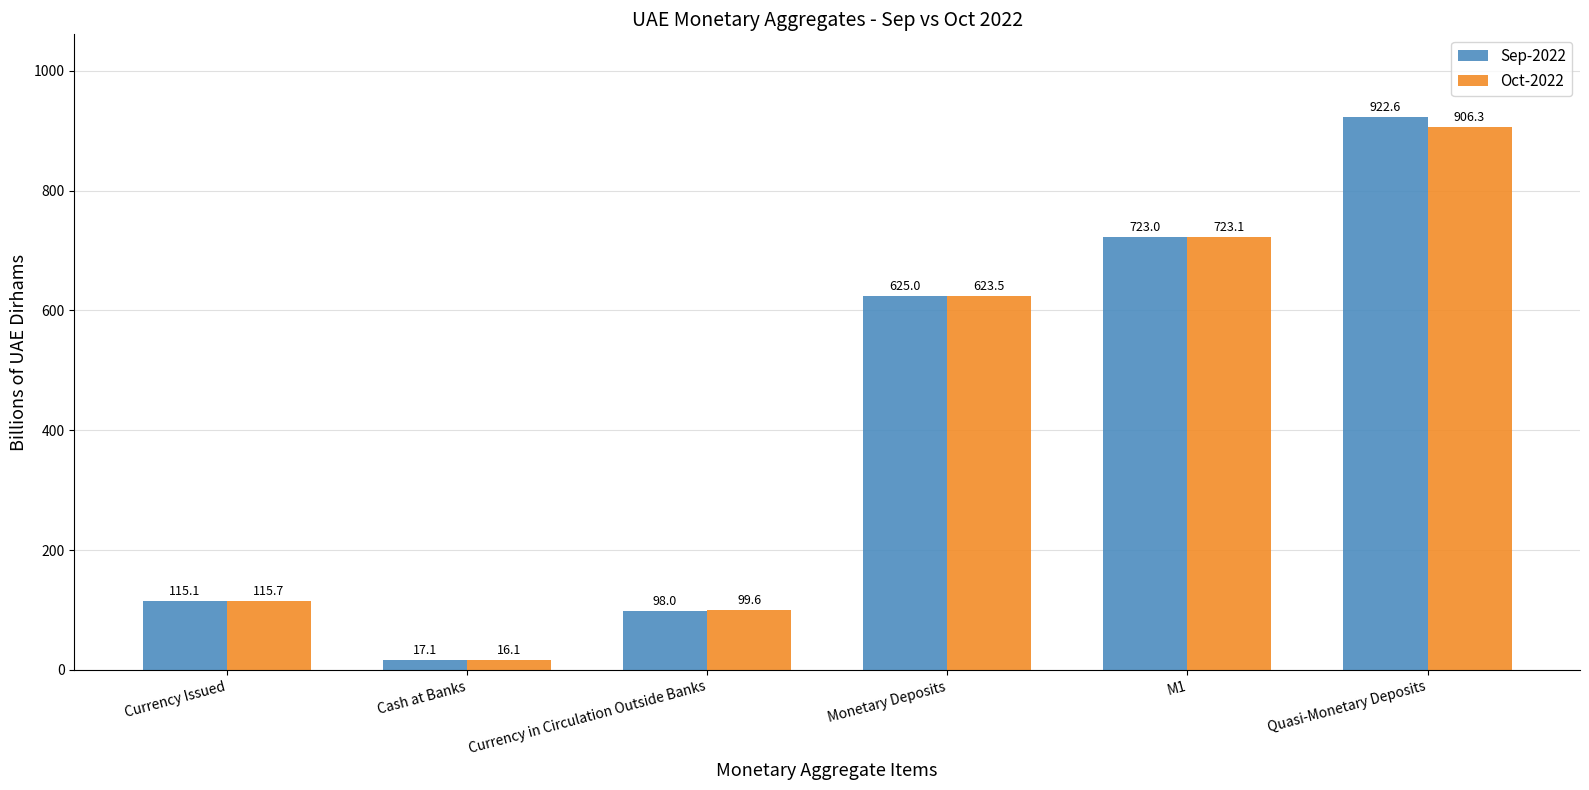

What is the sum of all Oct-2022 values?

2484.3